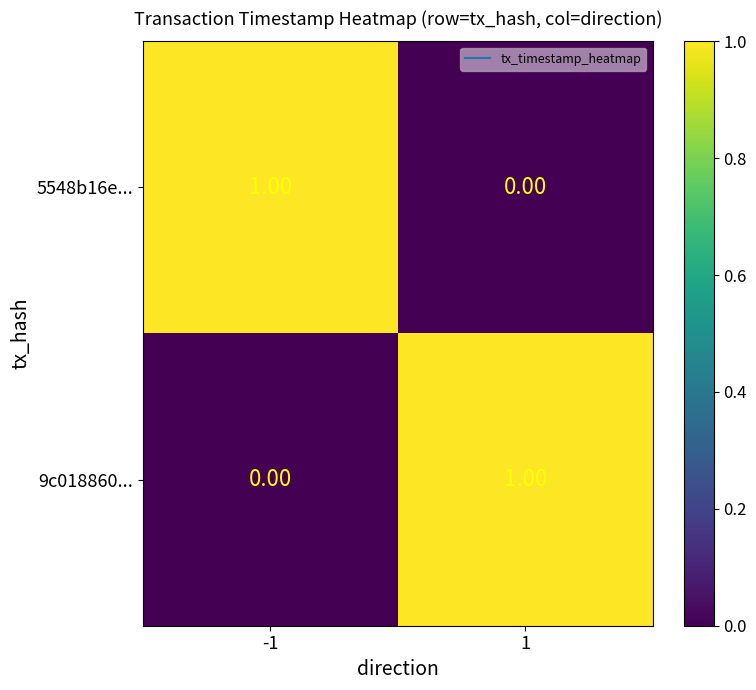

Rank the categories by 9c018860... value from lowest to highest.

-1, 1